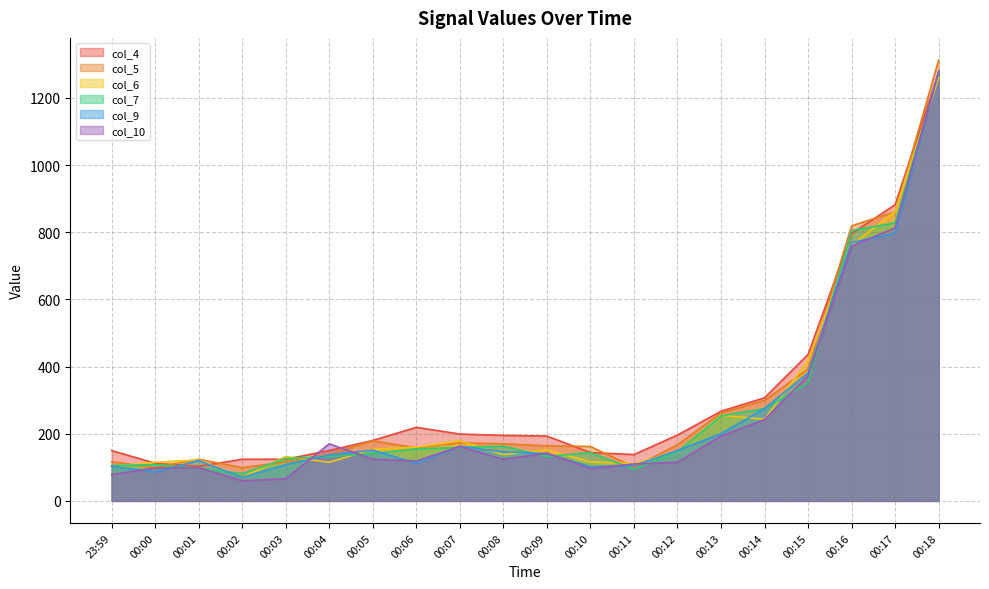

Rank the series at 00:07 from highest to lowest value.

col_4, col_6, col_5, col_9, col_10, col_7